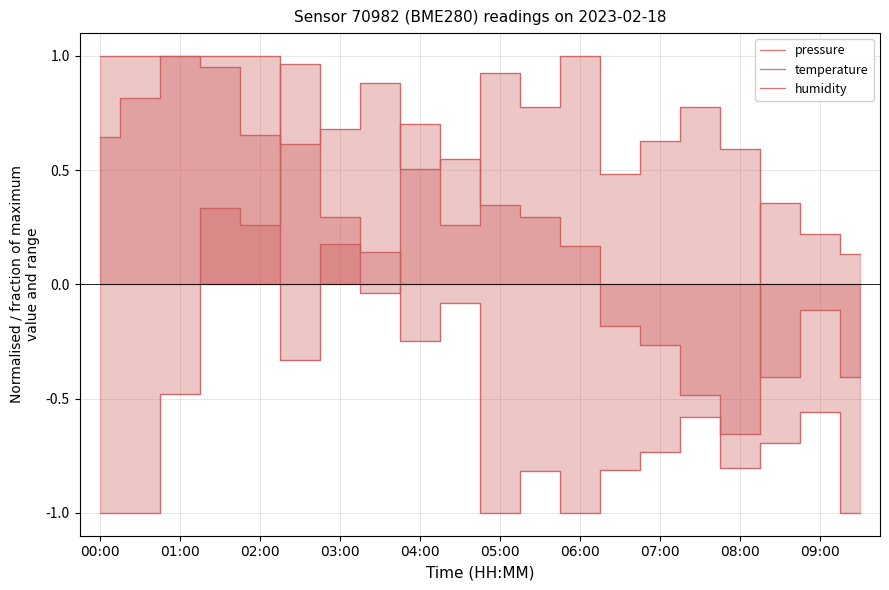

How many values in humidity are above zero?

10